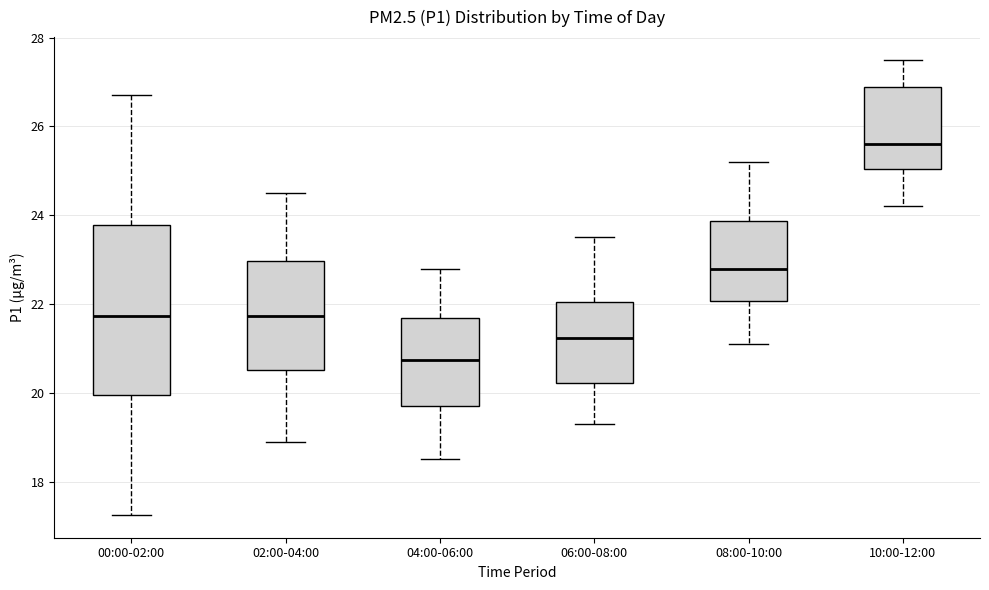

Reading left to right, read every box against the y-axis: the position of its median line, the range the box covers, and the ends of its whiskers. The values are not printed on the chart, so give them approximately, as read against the axis.

00:00-02:00: median 21.8, box 20.0 to 23.8, whiskers 17.2 to 26.8
02:00-04:00: median 21.8, box 20.6 to 23.0, whiskers 19.0 to 24.6
04:00-06:00: median 20.8, box 19.8 to 21.6, whiskers 18.6 to 22.8
06:00-08:00: median 21.2, box 20.2 to 22.0, whiskers 19.4 to 23.6
08:00-10:00: median 22.8, box 22.0 to 23.8, whiskers 21.2 to 25.2
10:00-12:00: median 25.6, box 25.0 to 27.0, whiskers 24.2 to 27.6